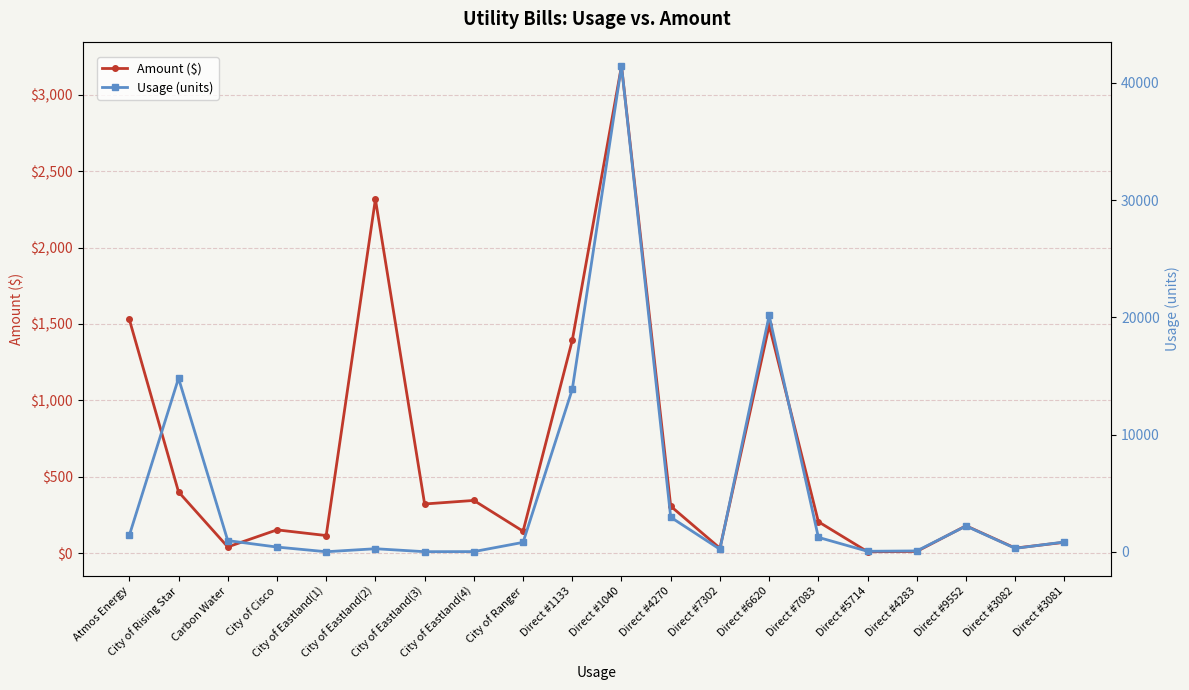

In Amount ($), how many points are higher than both neighbors (excluding endpoints)?

6